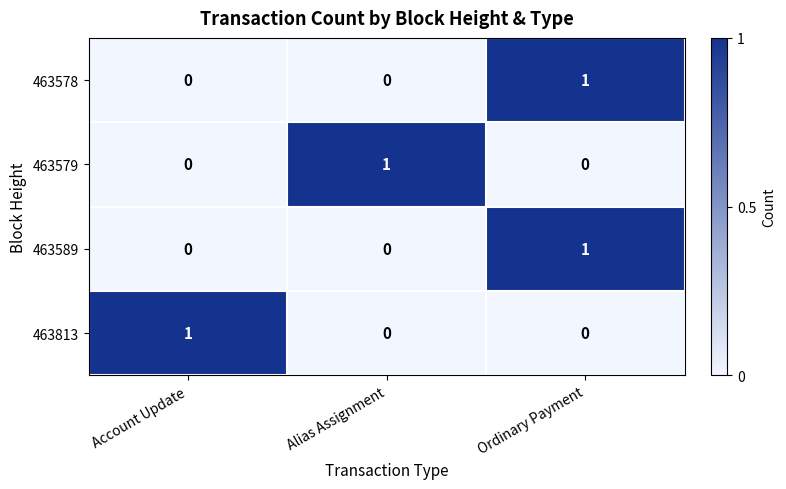

At which category is the sum across all series the highest?

Ordinary Payment